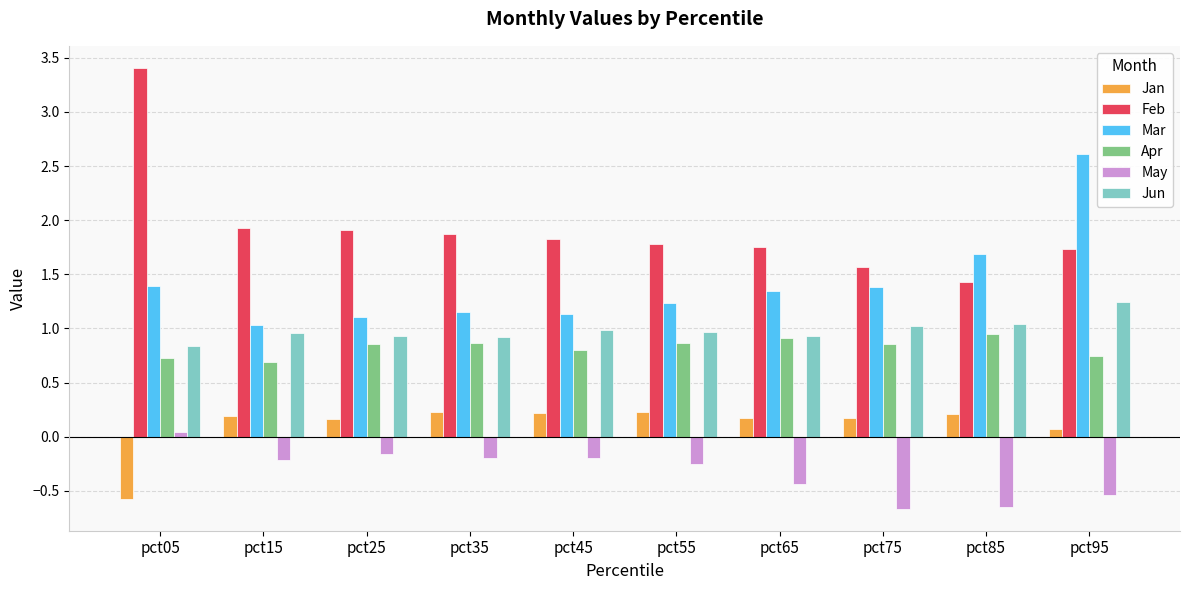

Between pct05 and pct35, which series saw the biggest shift?

Feb